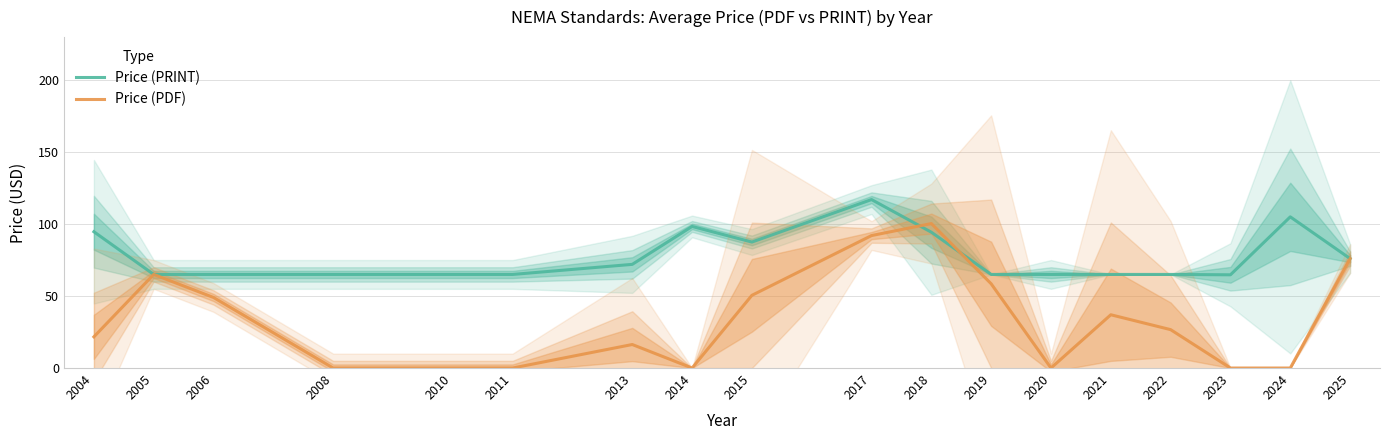

What value does the Price (PRINT) series have at 2022?

65.0